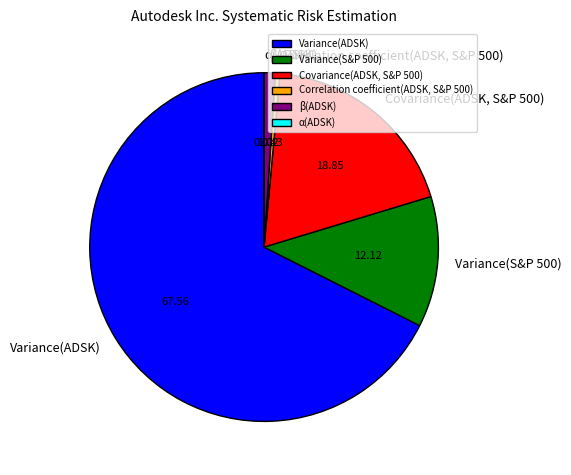

Does Correlation coefficient(ADSK, S&P 500) represent more than half of the total?

No